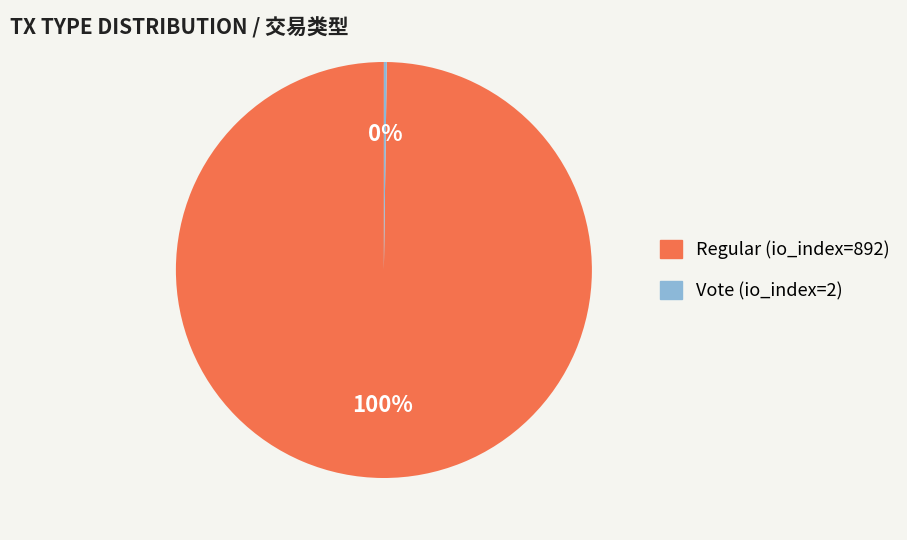

To the nearest percent, what is the difference between the largest and smallest slice percentages?

100%